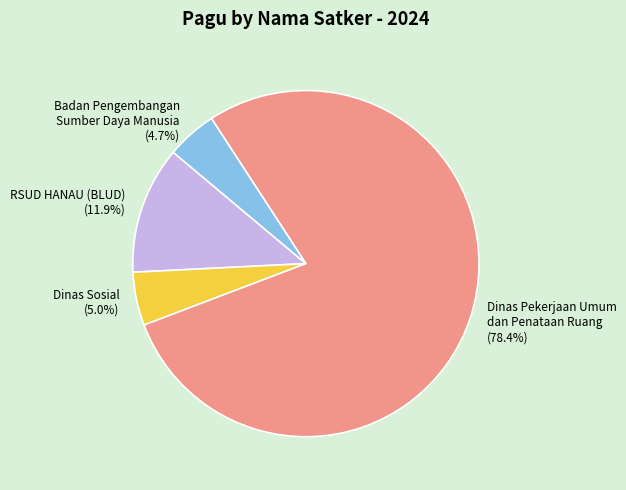

Which has a higher value, RSUD HANAU (BLUD) (11.9%) or Badan Pengembangan Sumber Daya Manusia (4.7%)?

RSUD HANAU (BLUD) (11.9%)